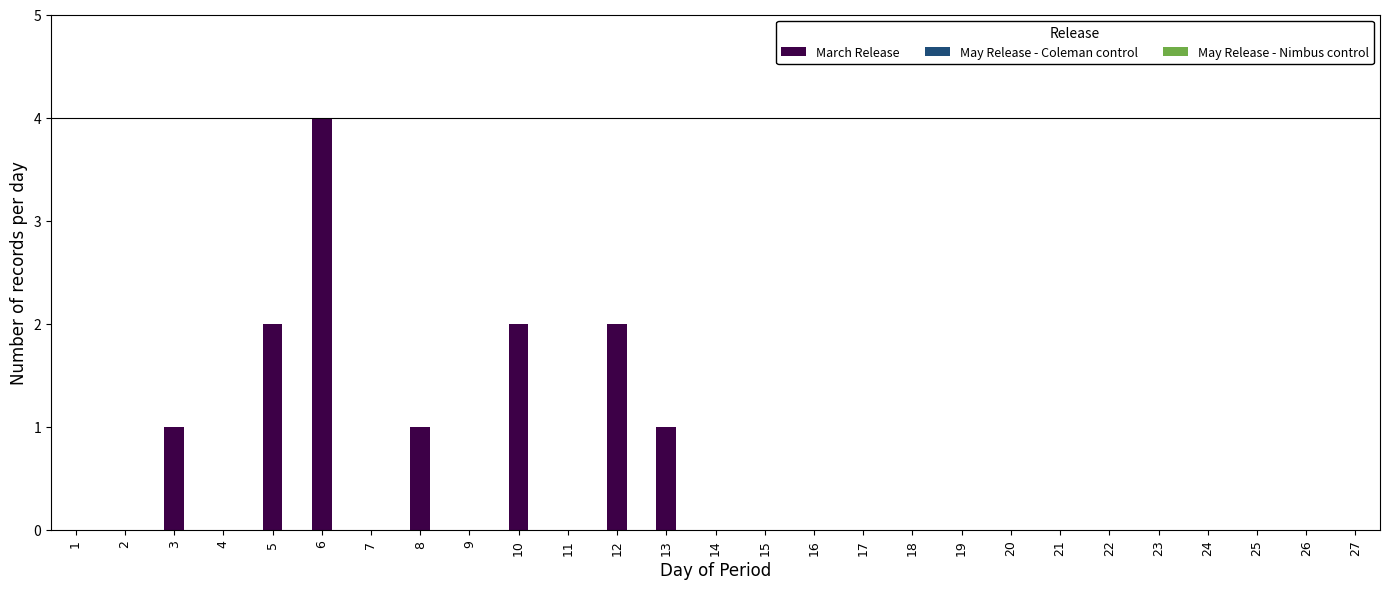

Reading left to right, transcribe all the data shown in this chart.

1=0	2=0	3=1	4=0	5=2	6=4	7=0	8=1	9=0	10=2	11=0	12=2	13=1	14=0	15=0	16=0	17=0	18=0	19=0	20=0	21=0	22=0	23=0	24=0	25=0	26=0	27=0